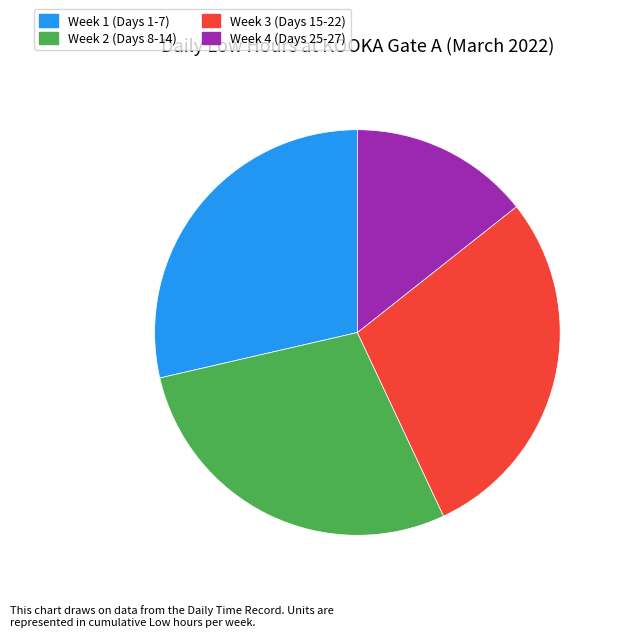

Count the number of slices in the pie.

4